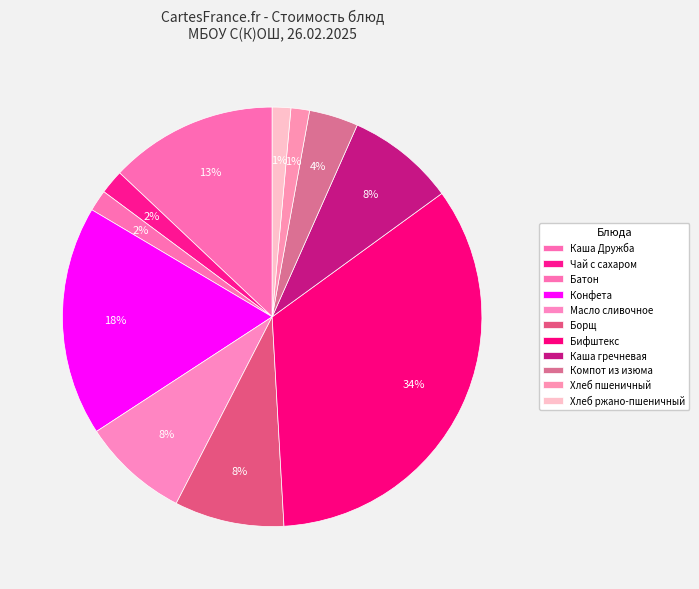

What is the total percentage of Бифштекс and Конфета?

51.8%